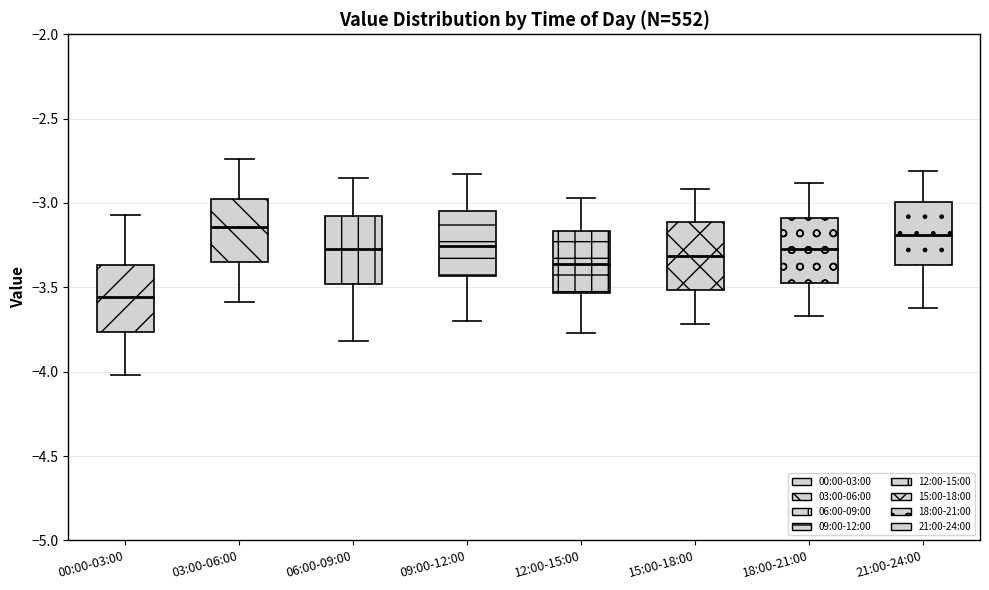

Which box has the highest median line?

03:00-06:00